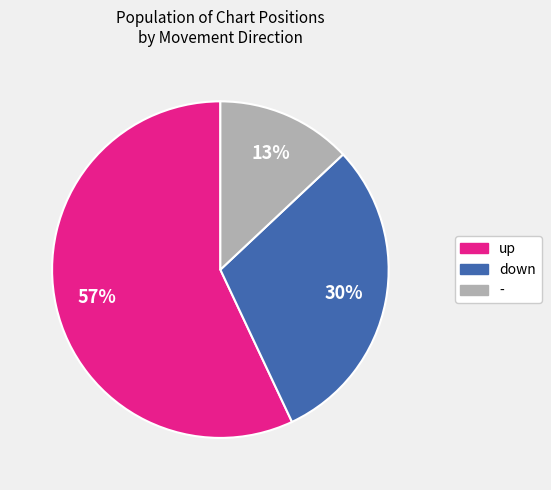

Count the number of slices in the pie.

3